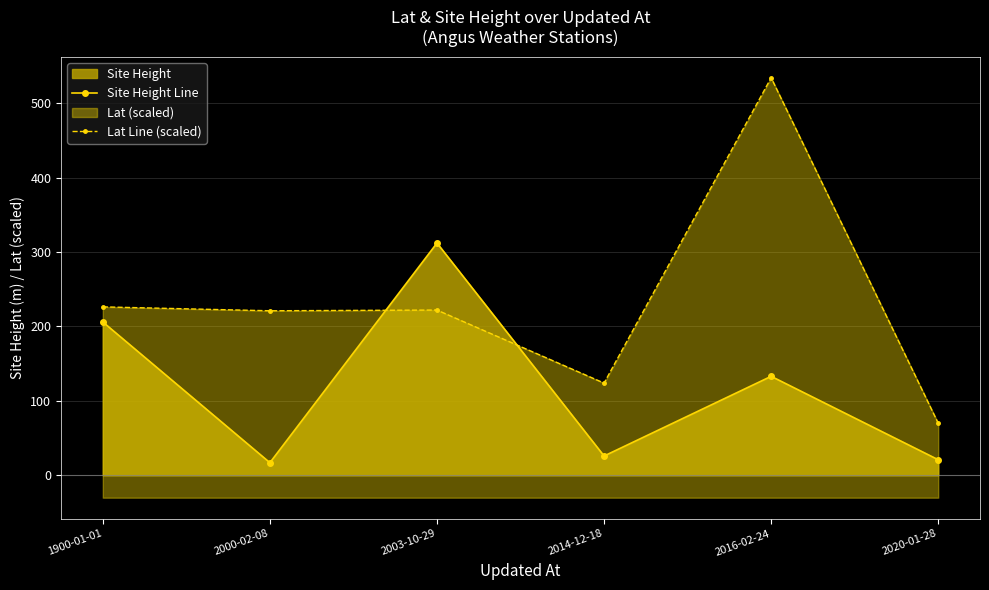

What is the difference between the maximum and minimum values in the Lat Line (scaled) series?

464.0